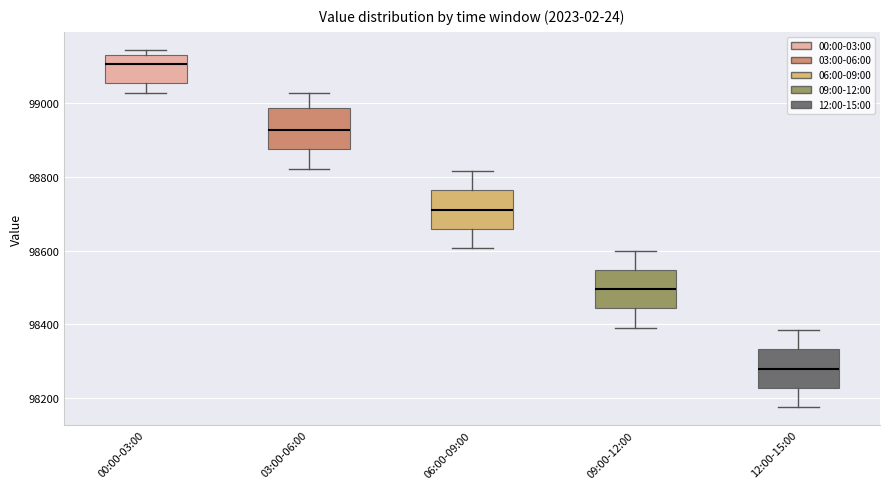

Reading left to right, read every box against the y-axis: the position of its median line, the range the box covers, and the ends of its whiskers. The values are not printed on the chart, so give them approximately, as read against the axis.

00:00-03:00: median 99100, box 99060 to 99140, whiskers 99020 to 99140 (just above the box's upper edge)
03:00-06:00: median 98920, box 98880 to 98980, whiskers 98820 to 99020
06:00-09:00: median 98720, box 98660 to 98760, whiskers 98600 to 98820
09:00-12:00: median 98500, box 98440 to 98540, whiskers 98400 to 98600
12:00-15:00: median 98280, box 98220 to 98340, whiskers 98180 to 98380